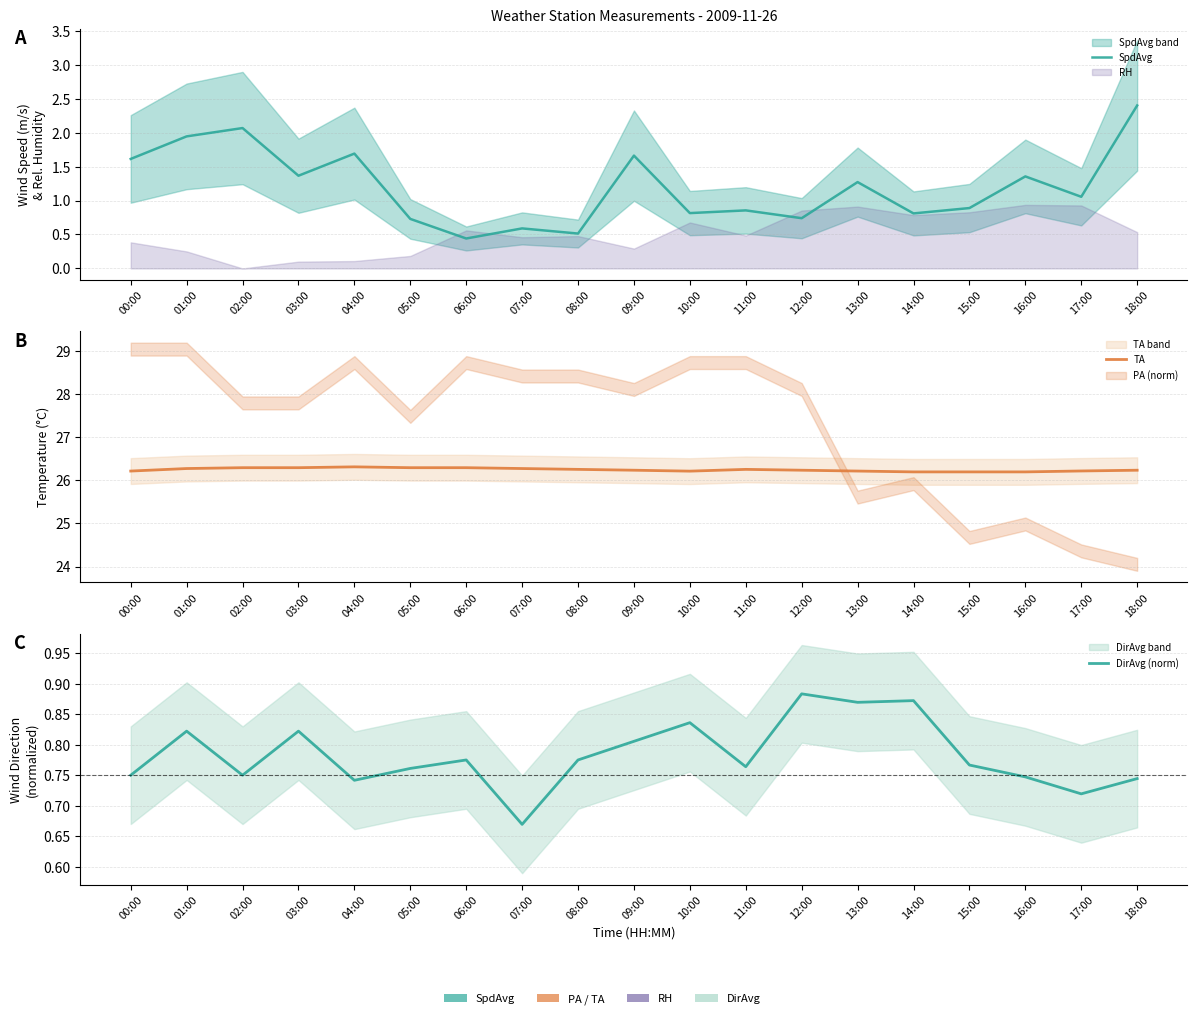

Between which two adjacent categories do DirAvg (norm) and SpdAvg first intersect?

04:00 and 05:00